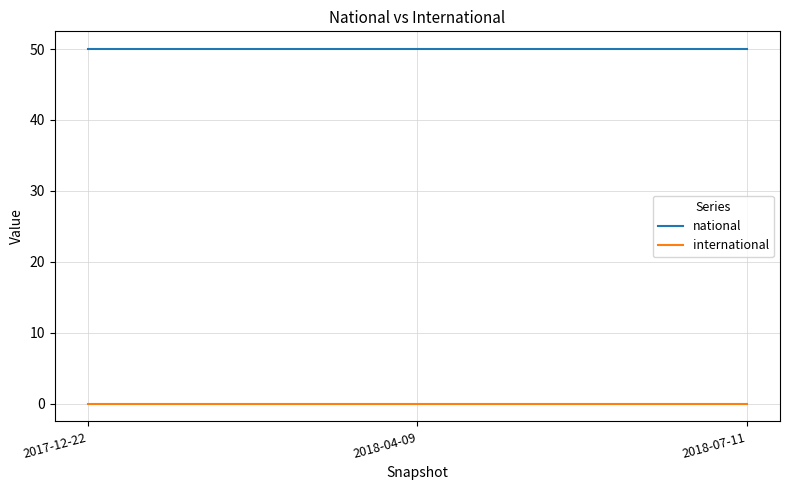

What position from the right is 2018-04-09?

2